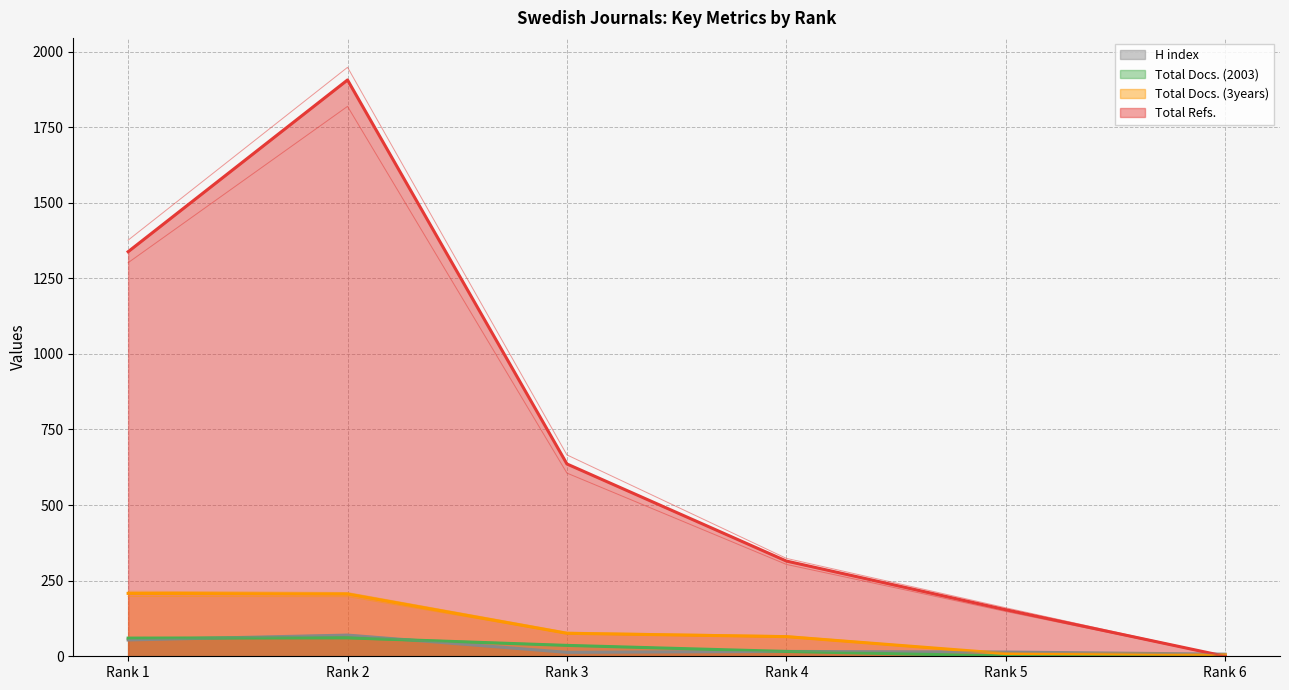

Reading left to right, what are all the values shown in this chart?

H index: Rank 1=54	Rank 2=70	Rank 3=13	Rank 4=16	Rank 5=14	Rank 6=7
Total Docs. (2003): Rank 1=60	Rank 2=61	Rank 3=36	Rank 4=16	Rank 5=1	Rank 6=0
Total Docs. (3years): Rank 1=208	Rank 2=206	Rank 3=76	Rank 4=65	Rank 5=9	Rank 6=5
Total Refs.: Rank 1=1338	Rank 2=1906	Rank 3=636	Rank 4=315	Rank 5=154	Rank 6=0